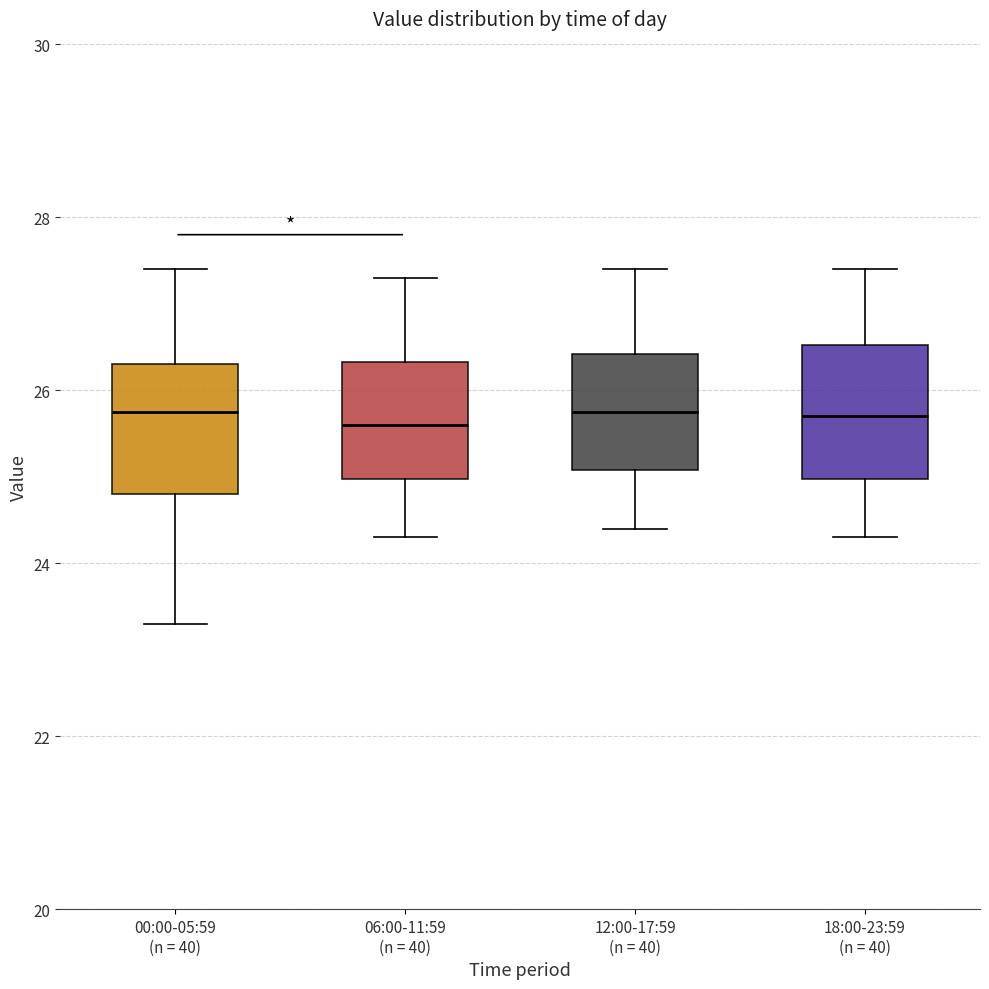

Reading left to right, transcribe this box plot: for each box, give where its median line is, the range the box spans, and where its two whiskers end, as read against the y-axis. The values are not printed on the chart, so give them approximately, as read against the axis.

00:00-05:59 (n = 40): median 25.8, box 24.8 to 26.4, whiskers 23.4 to 27.4
06:00-11:59 (n = 40): median 25.6, box 25.0 to 26.4, whiskers 24.4 to 27.4
12:00-17:59 (n = 40): median 25.8, box 25.0 to 26.4, whiskers 24.4 to 27.4
18:00-23:59 (n = 40): median 25.8, box 25.0 to 26.6, whiskers 24.4 to 27.4